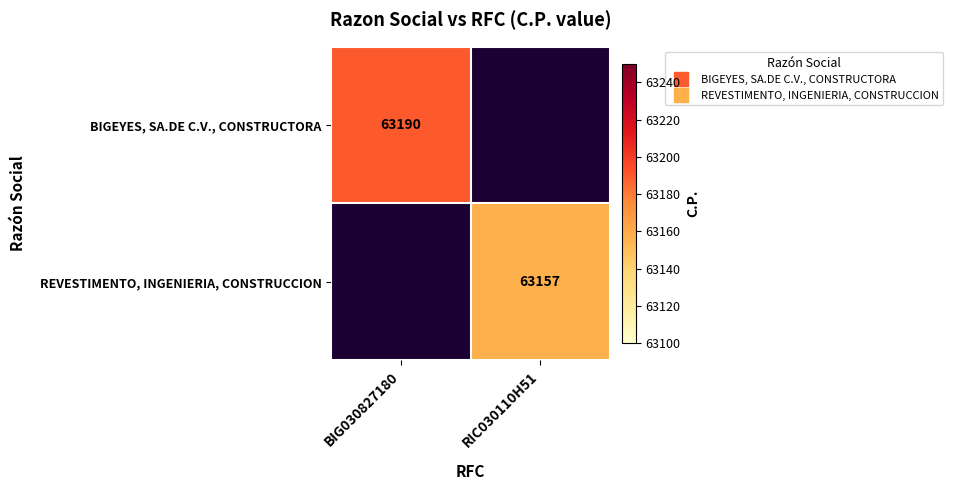

Which series has the widest spread of values?

BIGEYES, SA.DE C.V., CONSTRUCTORA